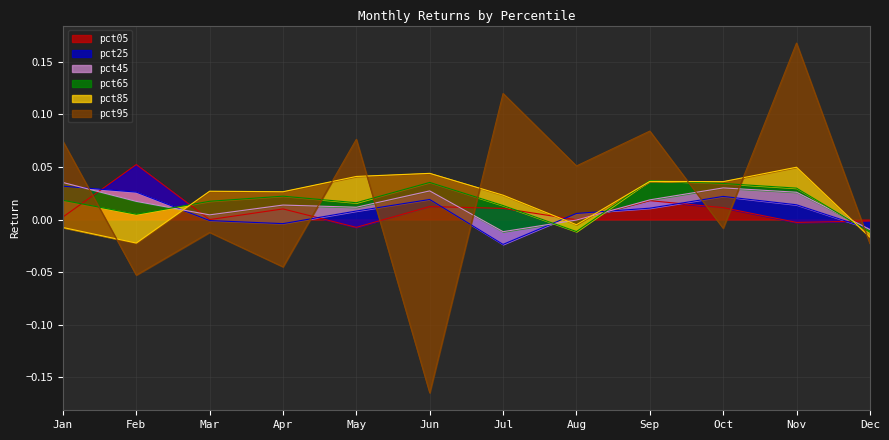

At which label does pct05 reach its minimum?

May